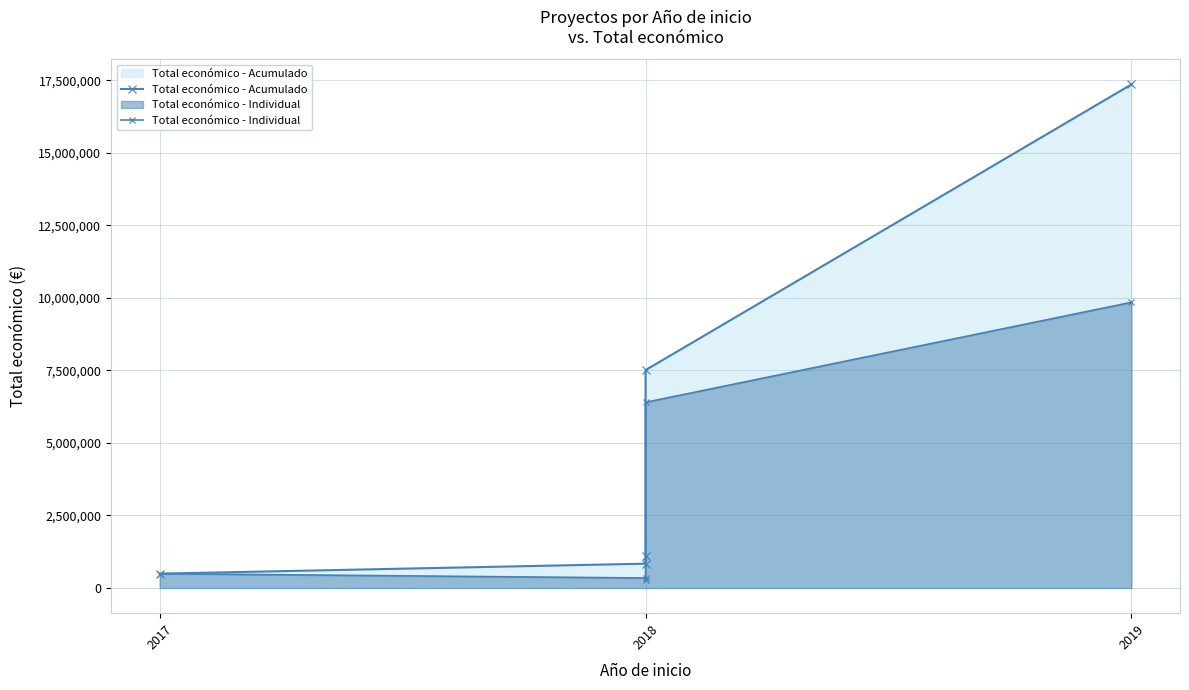

True or false: Total económico - Individual has a value of 71703 at 2018.

False